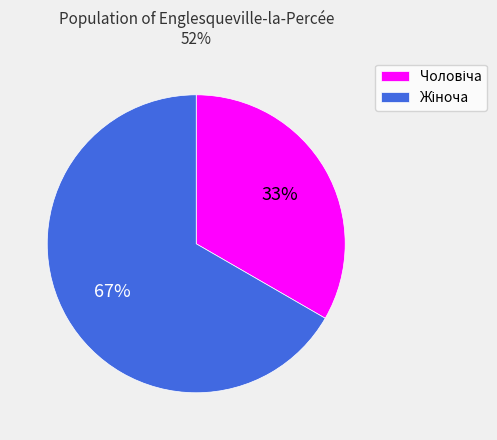

To the nearest percent, what is the average slice percentage?

50%